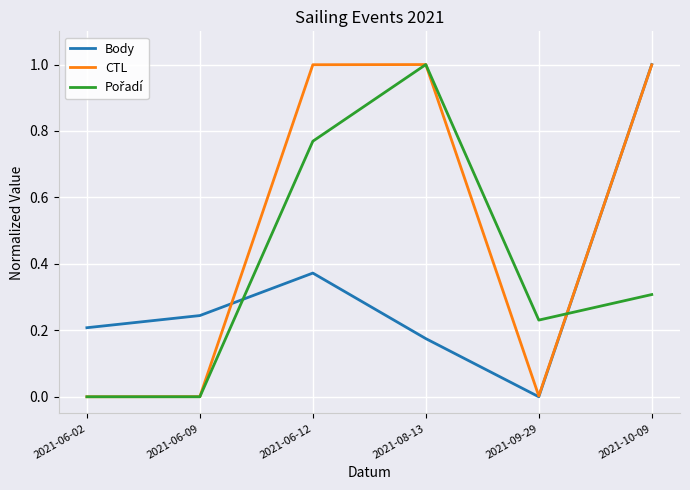

True or false: Body has a value of 0.3 at 2021-08-13.

False